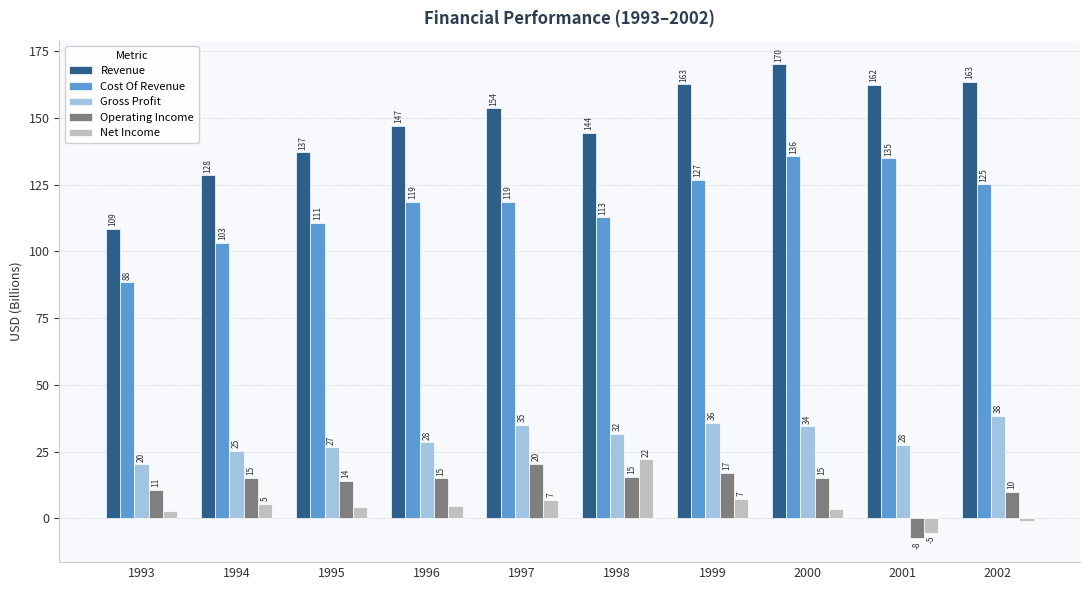

Which series has the widest spread of values?

Revenue